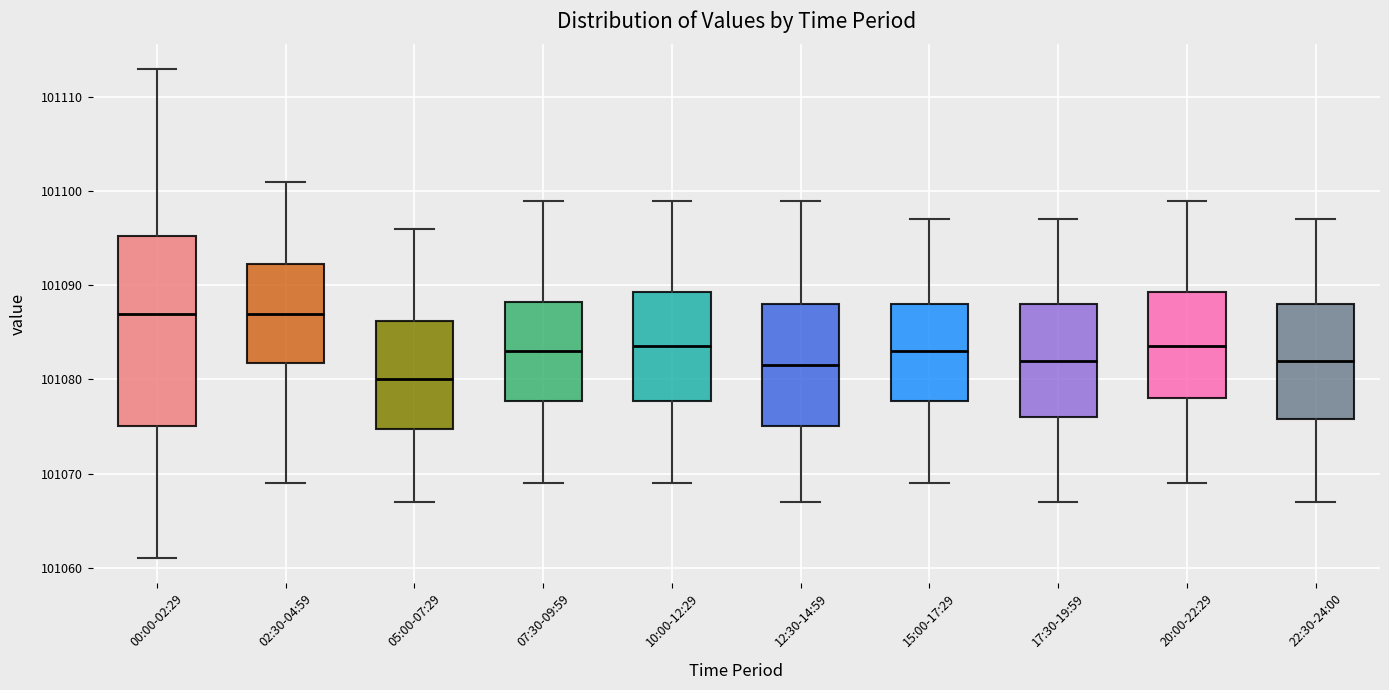

Reading left to right, transcribe this box plot: for each box, give where its median line is, the range the box spans, and where its two whiskers end, as read against the y-axis. The values are not printed on the chart, so give them approximately, as read against the axis.

00:00-02:29: median 101087, box 101075 to 101095, whiskers 101061 to 101113
02:30-04:59: median 101087, box 101082 to 101092, whiskers 101069 to 101101
05:00-07:29: median 101080, box 101075 to 101086, whiskers 101067 to 101096
07:30-09:59: median 101083, box 101078 to 101088, whiskers 101069 to 101099
10:00-12:29: median 101084, box 101078 to 101089, whiskers 101069 to 101099
12:30-14:59: median 101082, box 101075 to 101088, whiskers 101067 to 101099
15:00-17:29: median 101083, box 101078 to 101088, whiskers 101069 to 101097
17:30-19:59: median 101082, box 101076 to 101088, whiskers 101067 to 101097
20:00-22:29: median 101084, box 101078 to 101089, whiskers 101069 to 101099
22:30-24:00: median 101082, box 101076 to 101088, whiskers 101067 to 101097